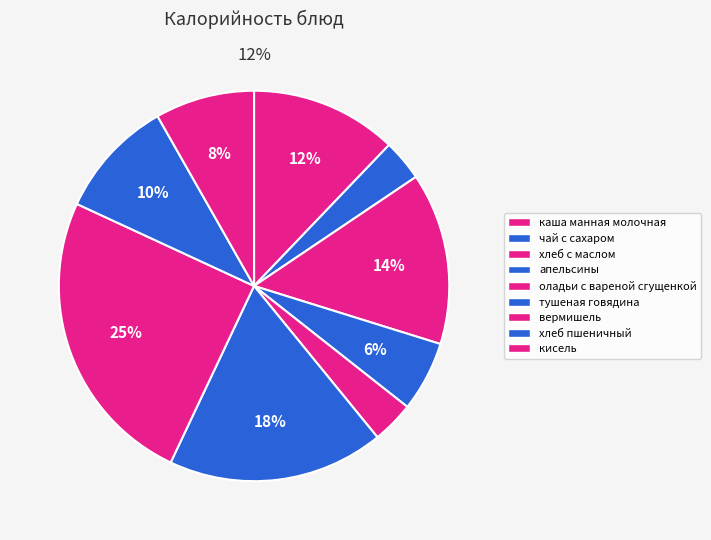

Is it true that хлеб с маслом is 25% of the pie?

False